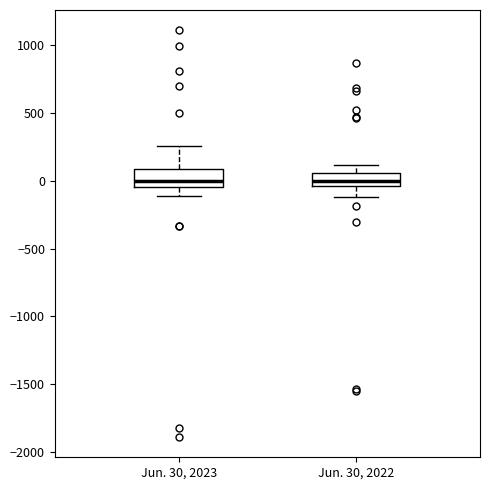

Reading left to right, transcribe this box plot: for each box, give where its median line is, the range the box spans, and where its two whiskers end, as read against the y-axis. The values are not printed on the chart, so give them approximately, as read against the axis.

Jun. 30, 2023: median 0, box -50 to 100, whiskers -100 to 250
Jun. 30, 2022: median 0, box -50 to 50, whiskers -100 to 100